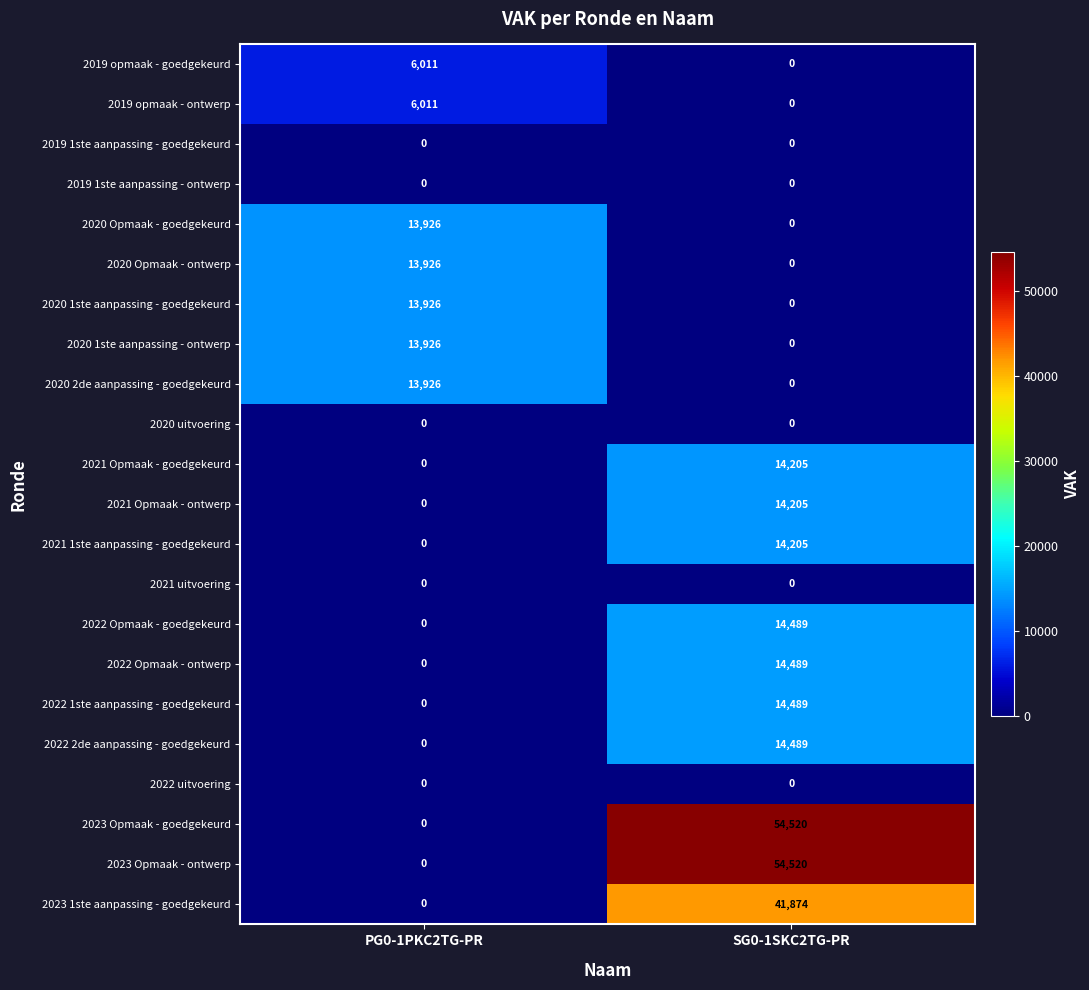

The 2020 2de aanpassing - goedgekeurd series shows 13926 at PG0-1PKC2TG-PR. True or false?

True